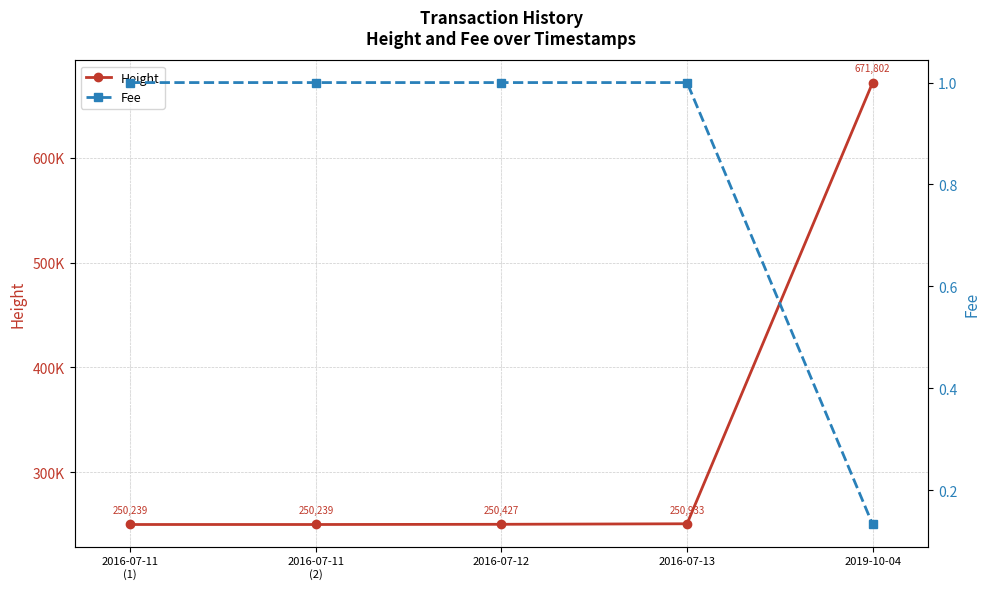

What is the value of the Fee point at the 3rd from the left?

1.0